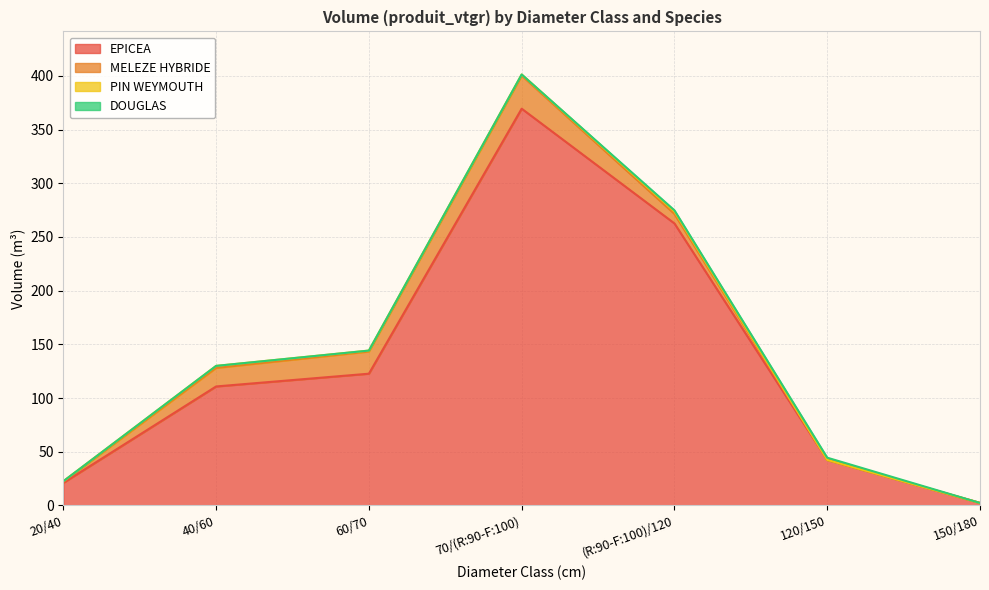

Between which two adjacent categories do DOUGLAS and MELEZE HYBRIDE first intersect?

(R:90-F:100)/120 and 120/150